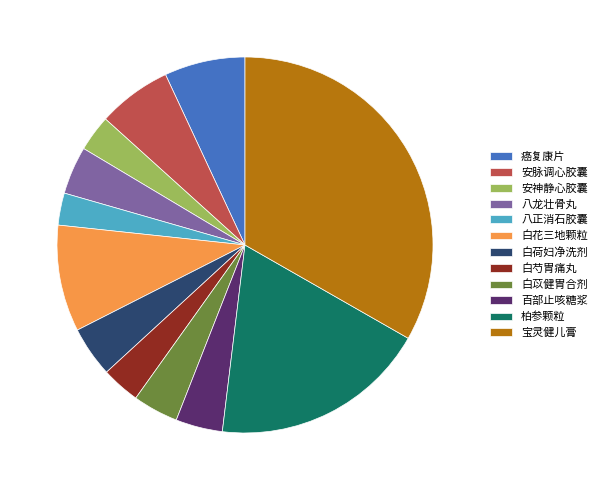

Is there any slice that represents more than half of the pie?

No